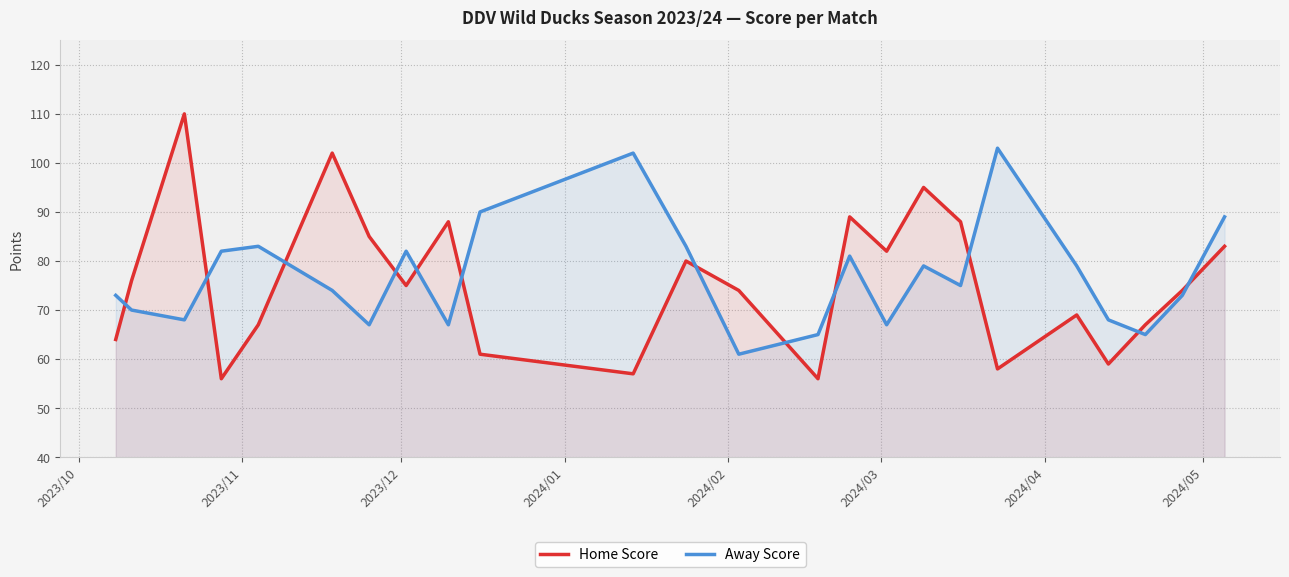

What is the lowest value of the Home Score series?

56